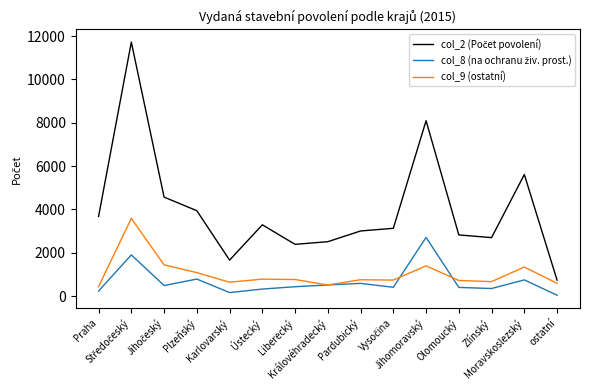

What is the greatest value displayed?

11723